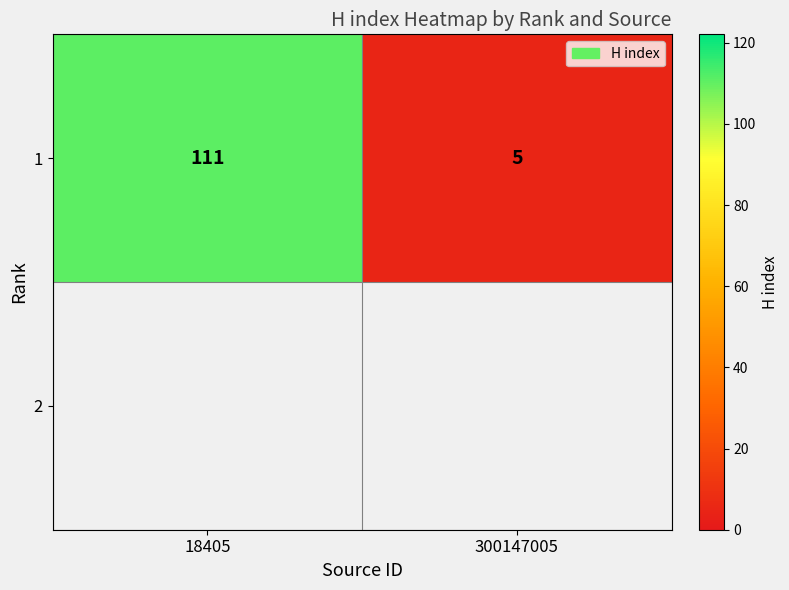

What is the difference between the values at 300147005 and 18405?

106